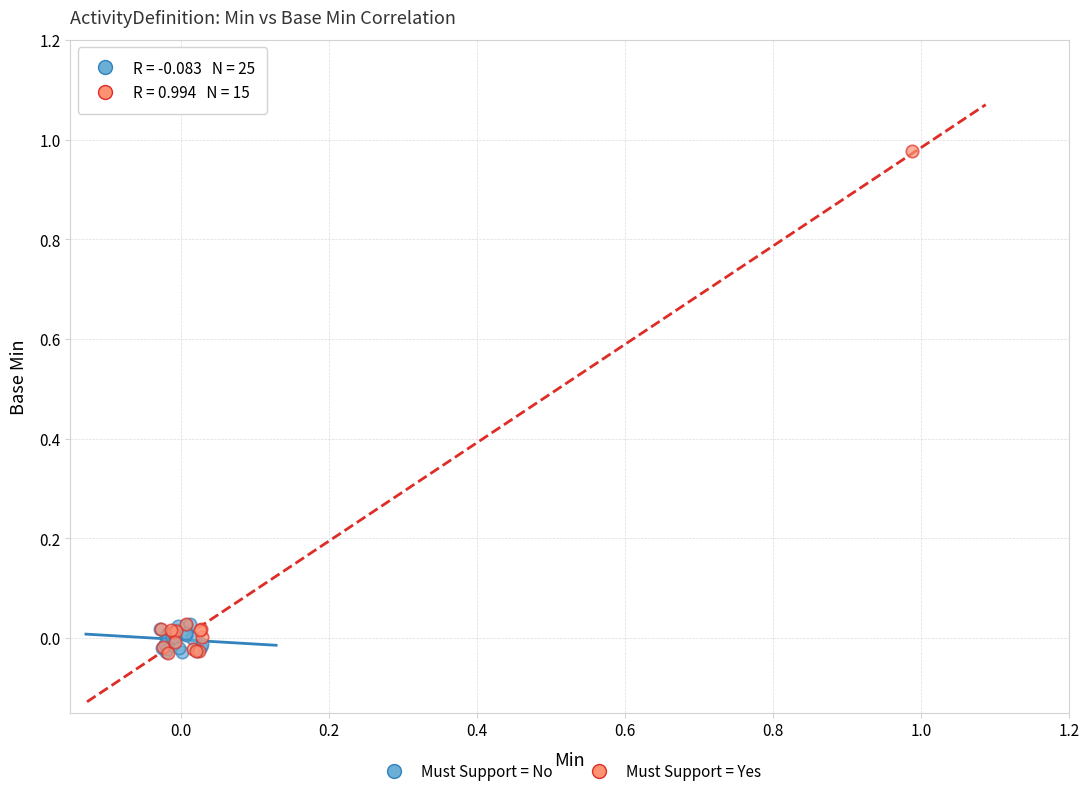

Which series has the widest spread of Y values?

Must Support = Yes